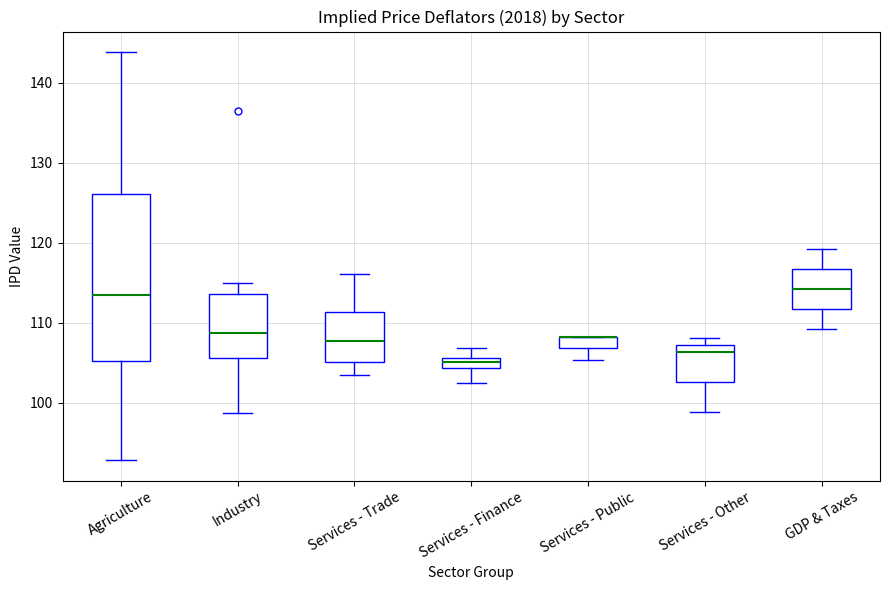

Comparing the boxes themselves (not the whiskers), which one is the tallest?

Agriculture